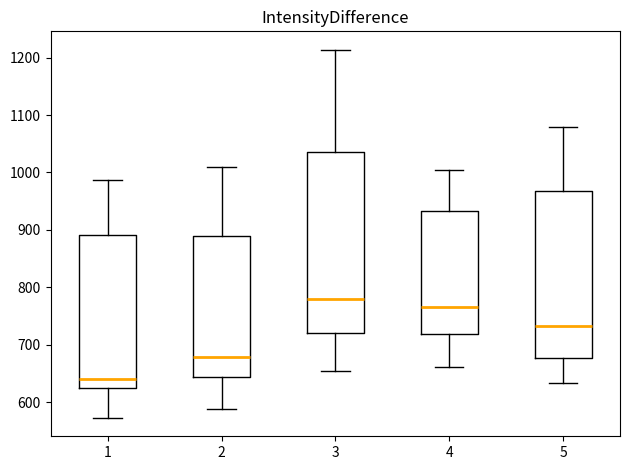

Where is the upper edge of the box at x = 5 on the y-axis? The values are not printed on the chart, so give them approximately, as read against the axis.

970